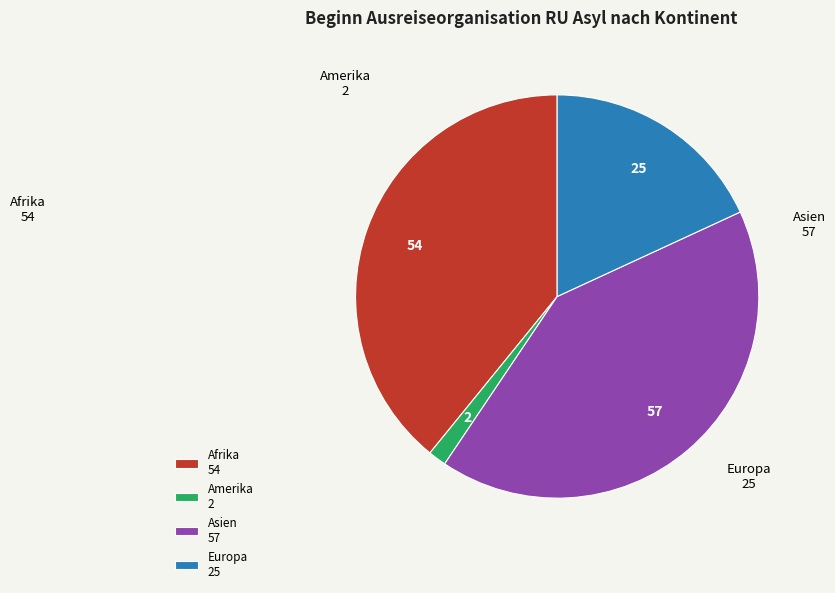

Is it true that Europa 25 is 18% of the pie?

True